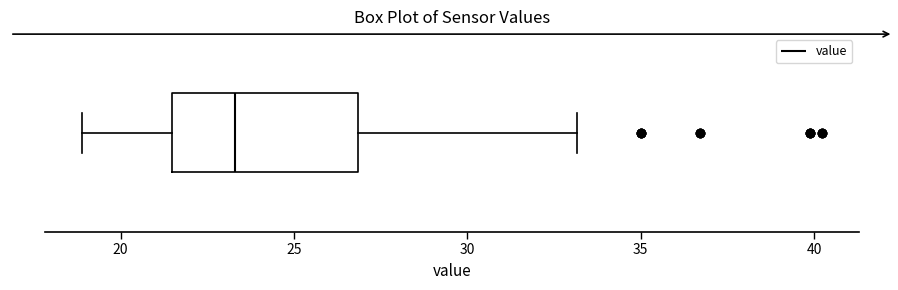

Transcribe this box plot: give where the median line is, the range the box spans, and where the two whiskers end, as read against the x-axis. The values are not printed on the chart, so give them approximately, as read against the axis.

median 23.5, box 21.5 to 27.0, whiskers 19.0 to 33.0